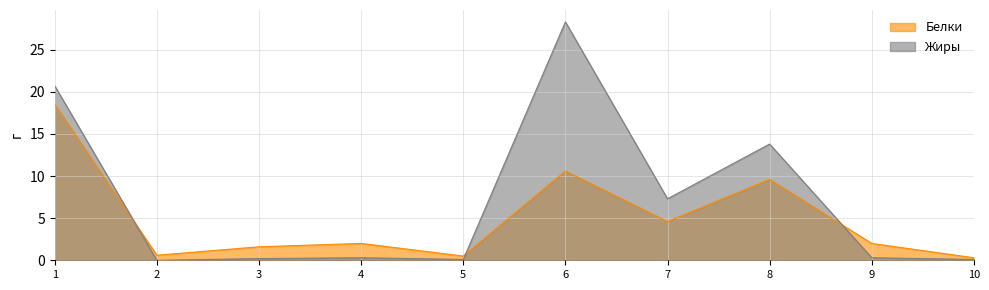

Which series ends up on top after the final intersection of Белки and Жиры?

Белки